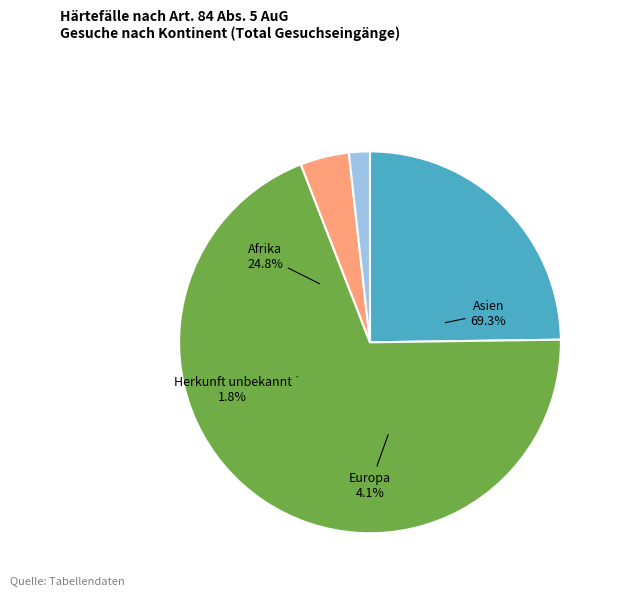

What percentage is NOT represented by Herkunft unbekannt?

98.2%